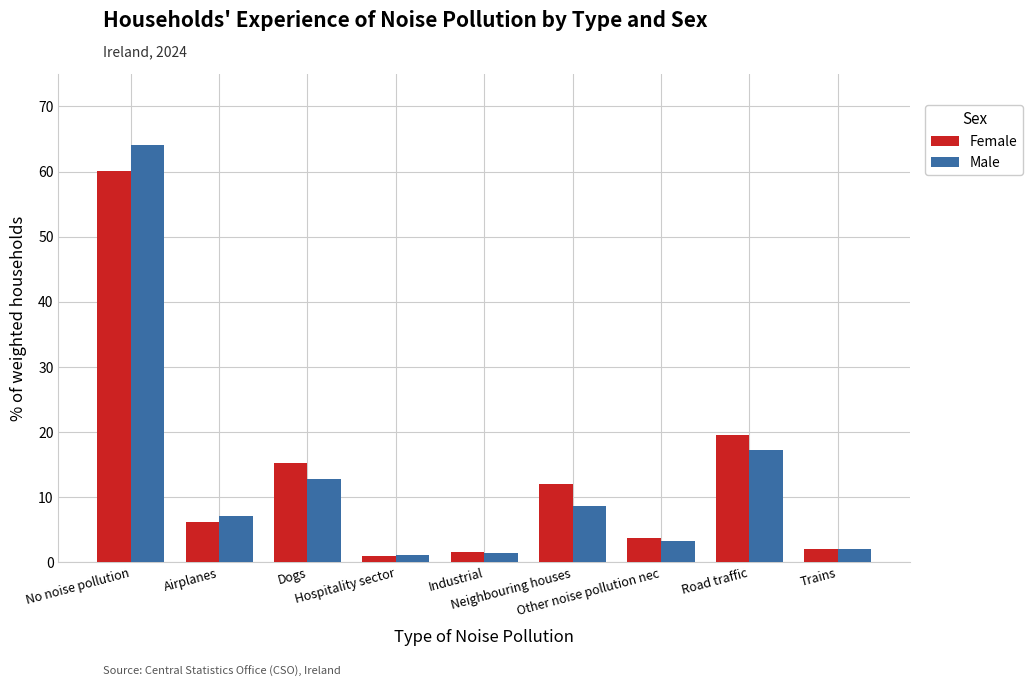

What is the sum of all Male values?

117.8